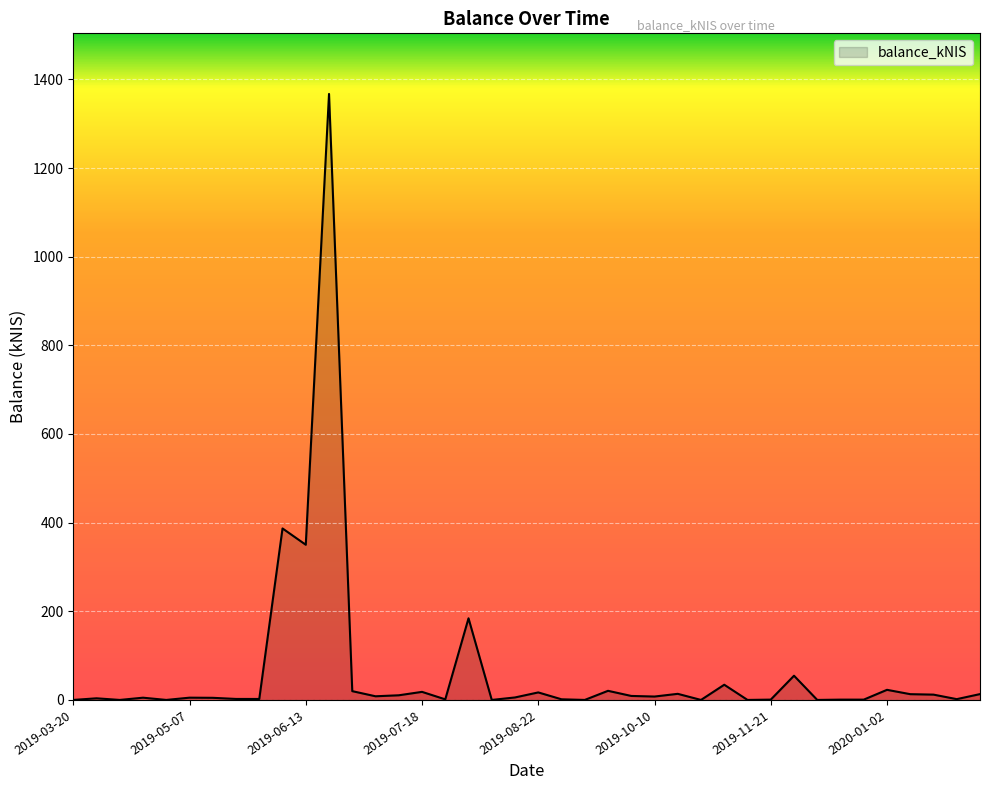

What is the difference between the maximum and minimum values?

1367.2